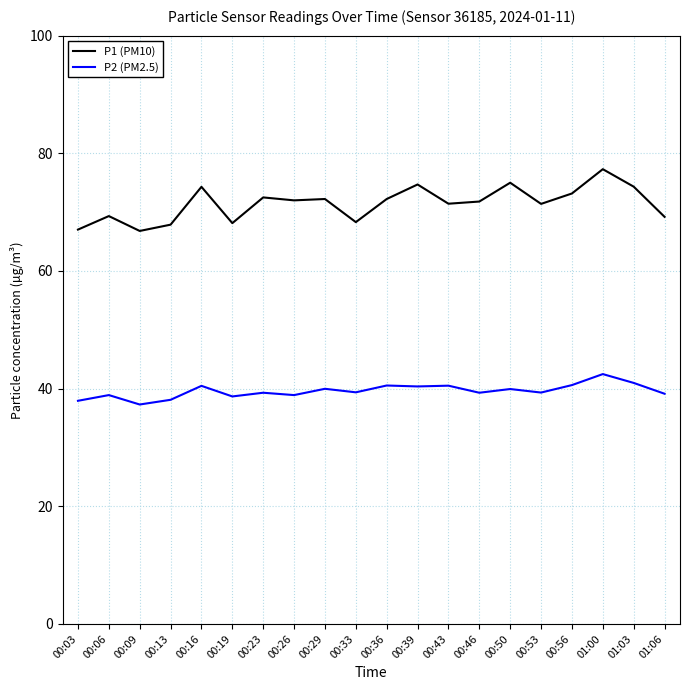

At how many categories does at least one series exceed 48?

20